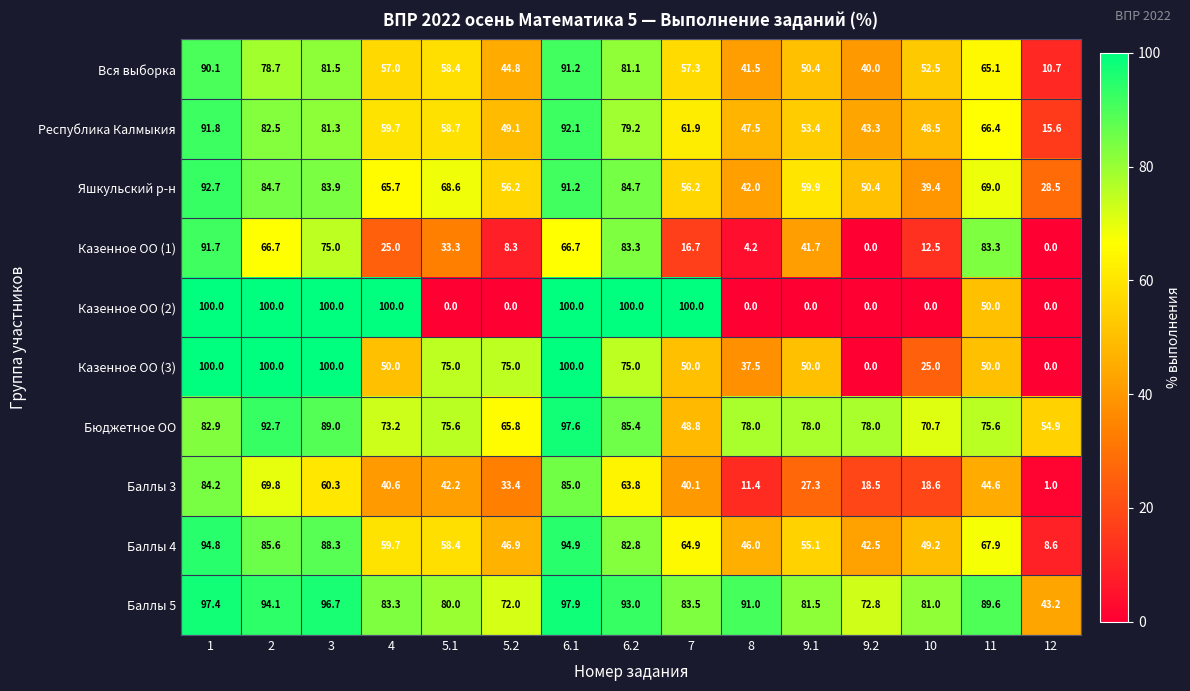

At which category is the sum across all series the highest?

1